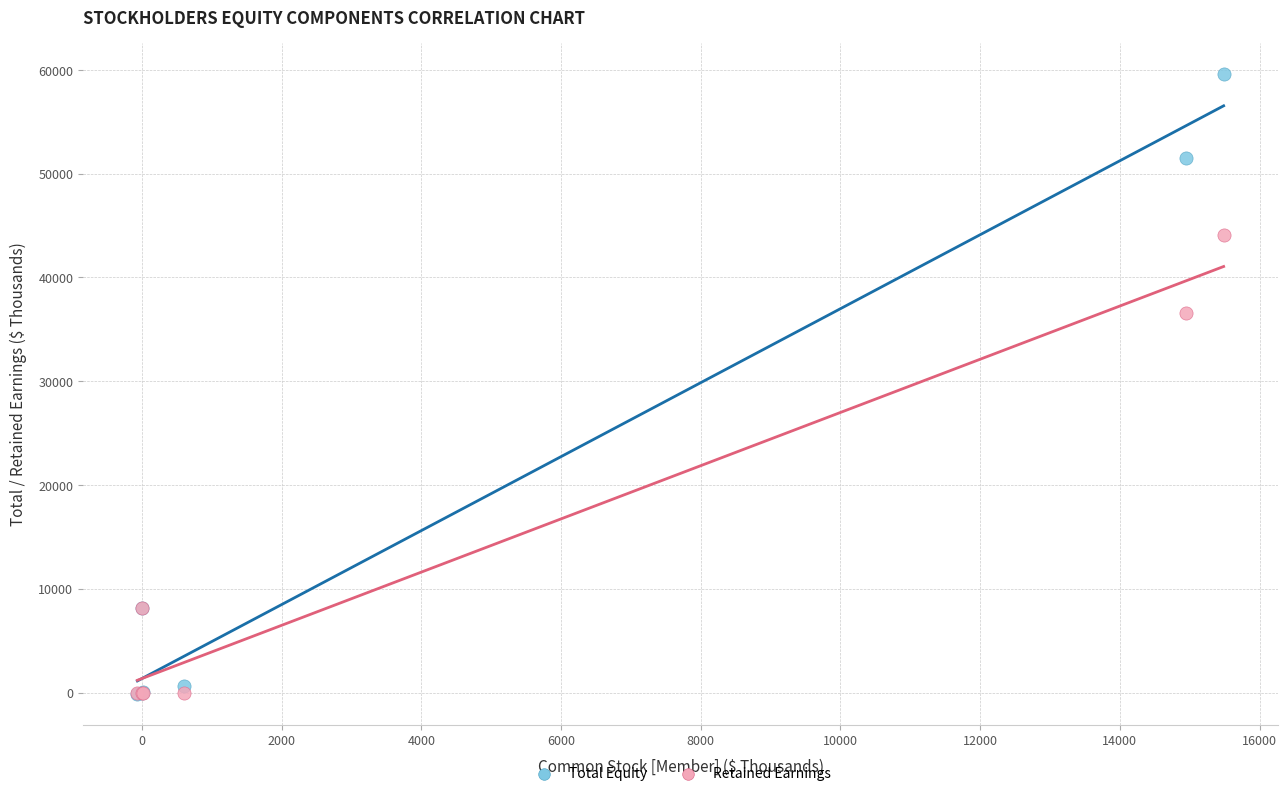

In the Total Equity series, what Y value is closest to 29752?

8187